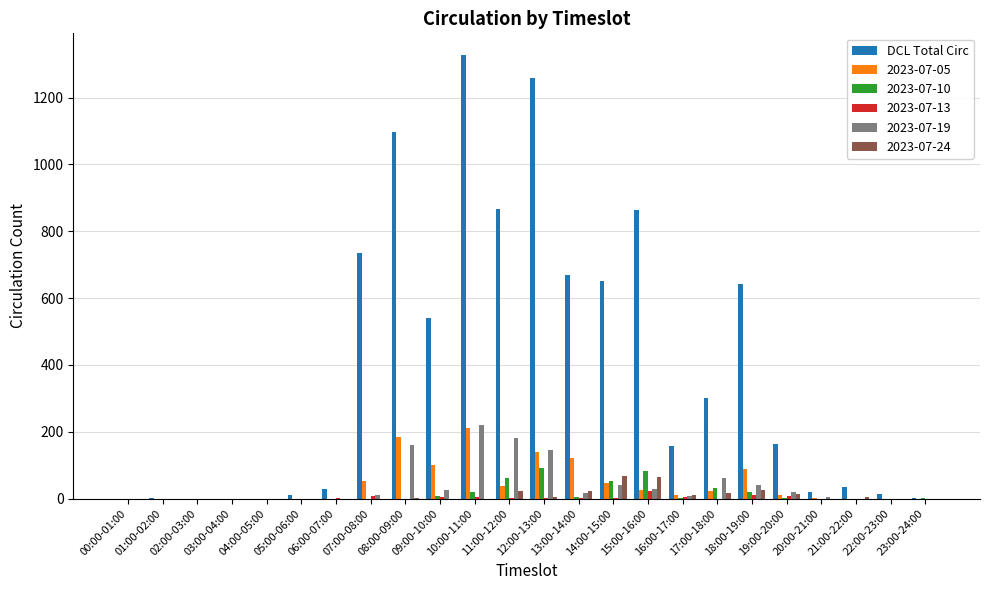

Count the number of data series in this chart.

6